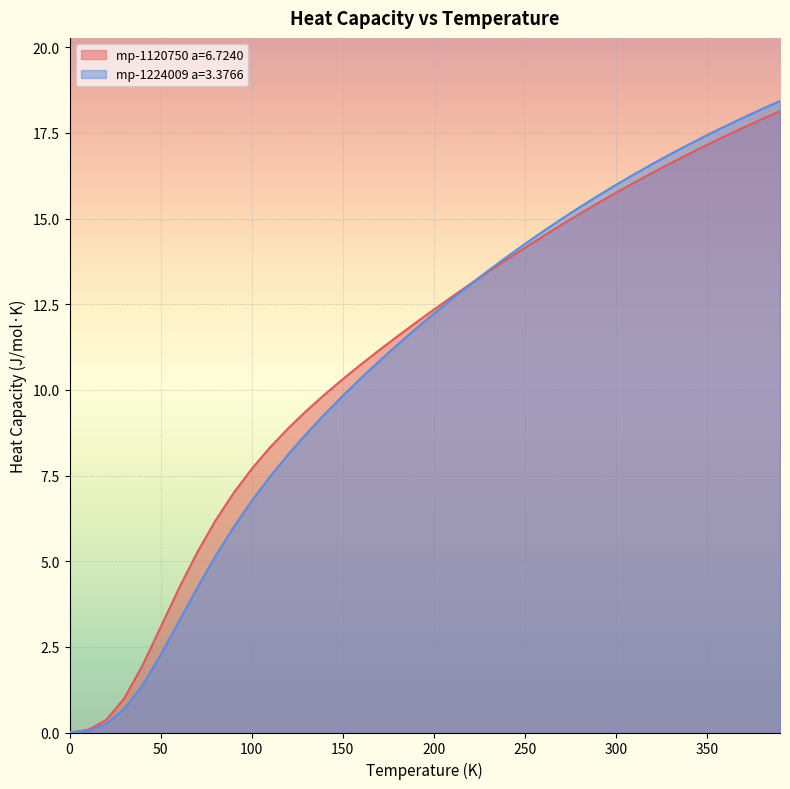

How many data points in mp-1224009 a=3.3766 are above 12?

20